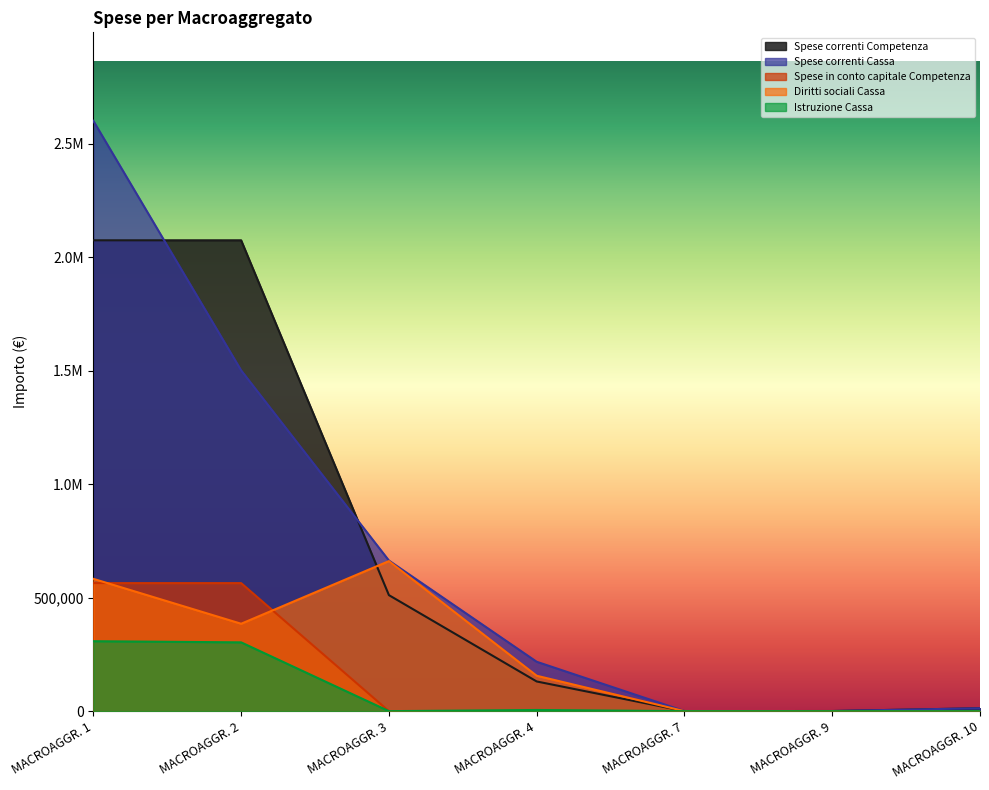

Where does the Diritti sociali Cassa series first go above 155900?

MACROAGGR. 1